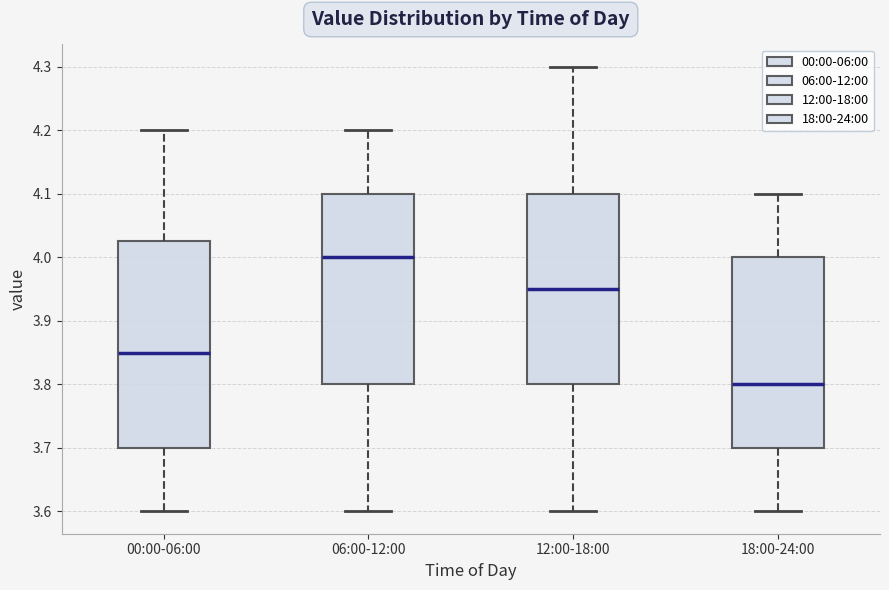

Where does the lower whisker of the box for 12:00-18:00 end on the y-axis? The values are not printed on the chart, so give them approximately, as read against the axis.

3.60